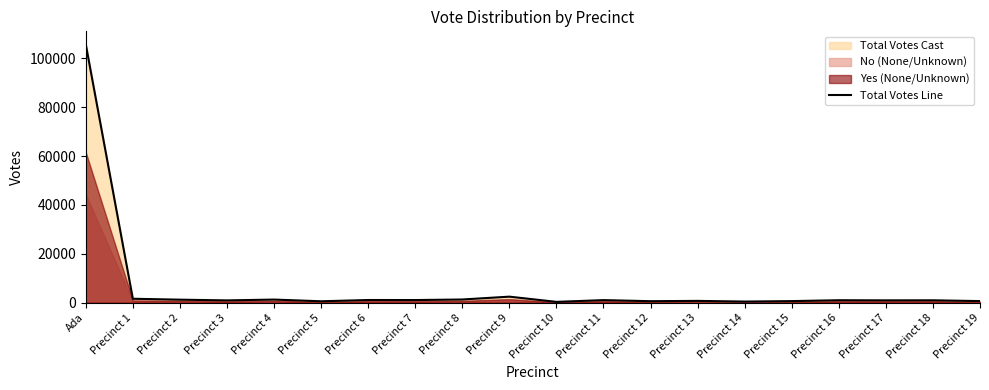

Count the number of categories in the chart.

20